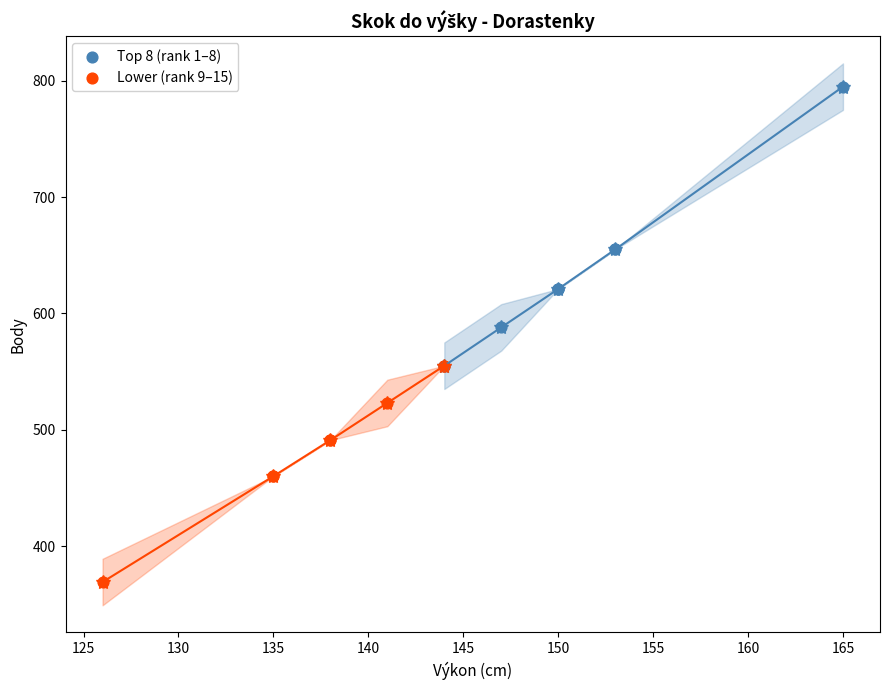

Which series has the largest Y range (max minus min)?

Top 8 (rank 1–8)